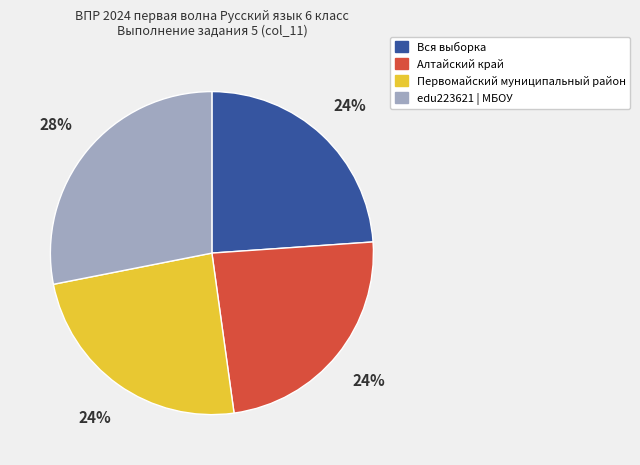

To the nearest percent, what is the average slice percentage?

25%